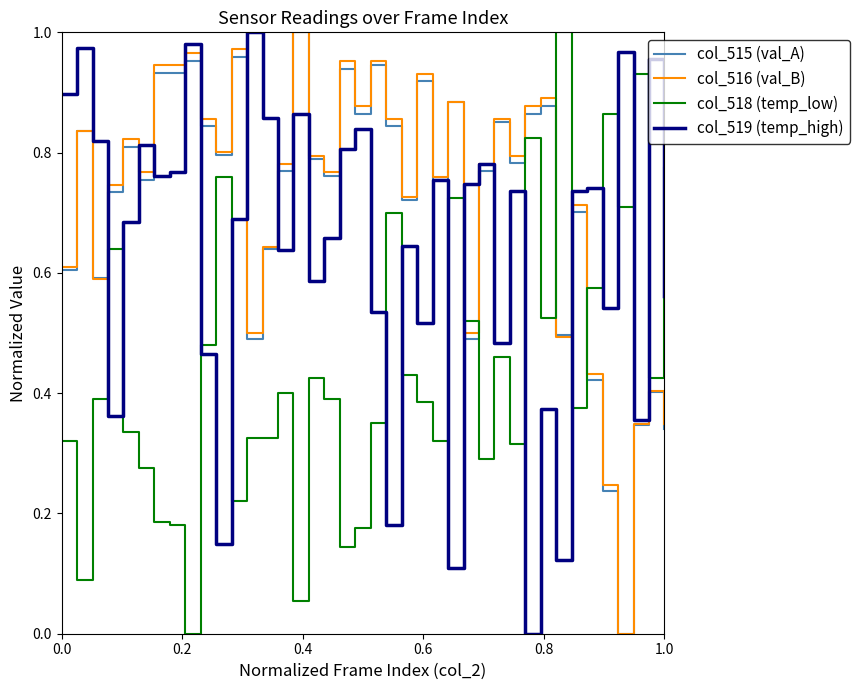

True or false: col_518 (temp_low) and col_519 (temp_high) intersect in this chart.

True